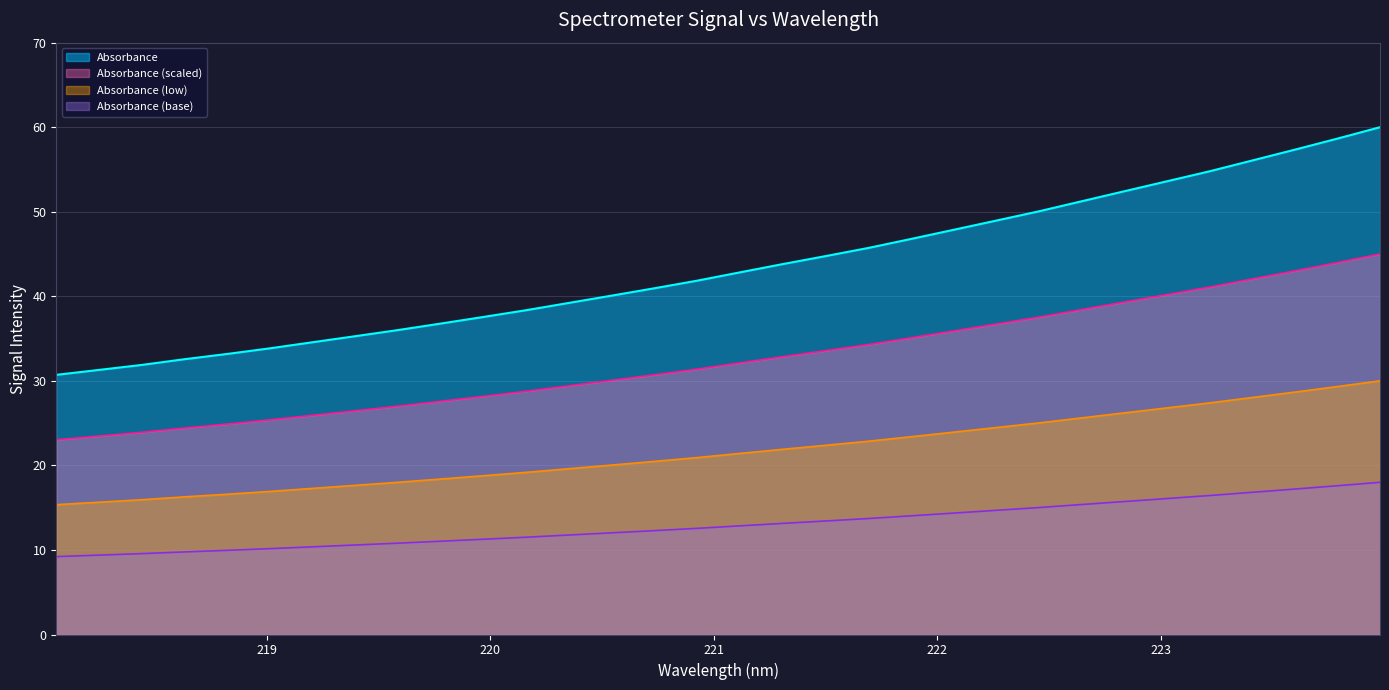

How many categories are shown in the chart?

32